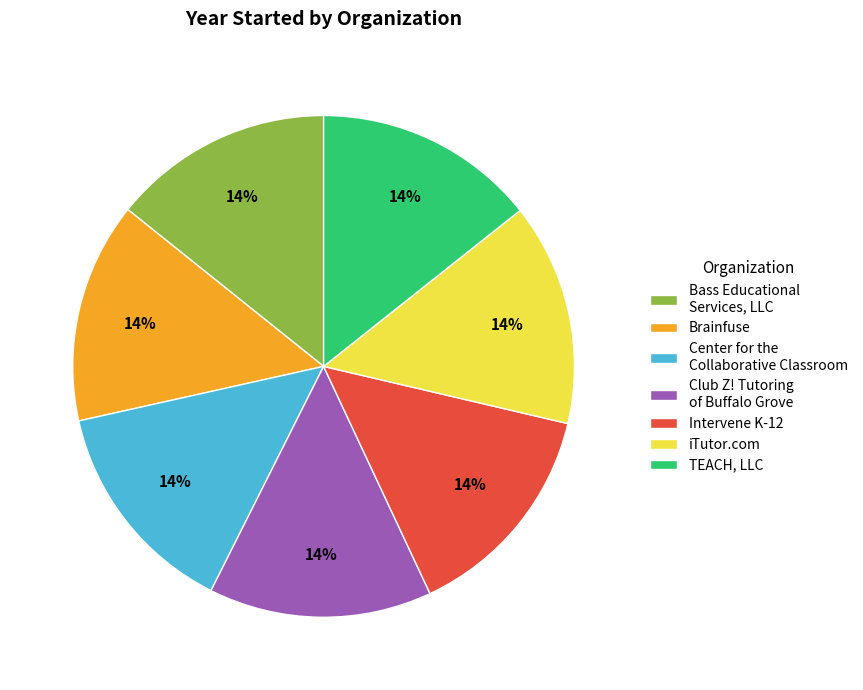

Approximately how many times larger is the value at Intervene K-12 compared to Club Z! Tutoring of Buffalo Grove?

1.0